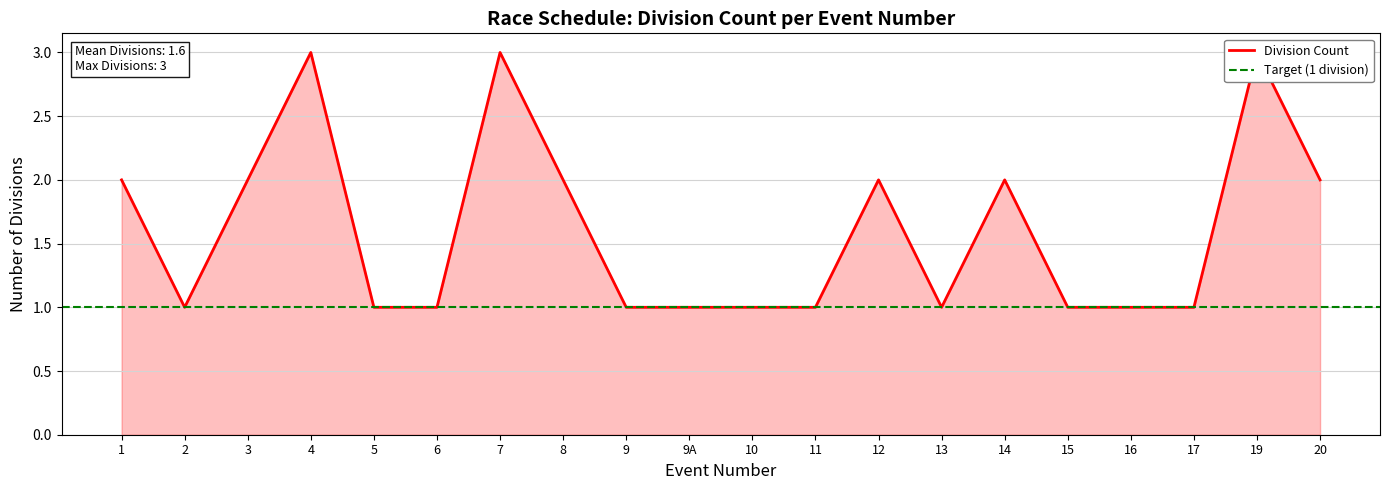

True or false: there are more than 2 points higher than both neighbors.

True